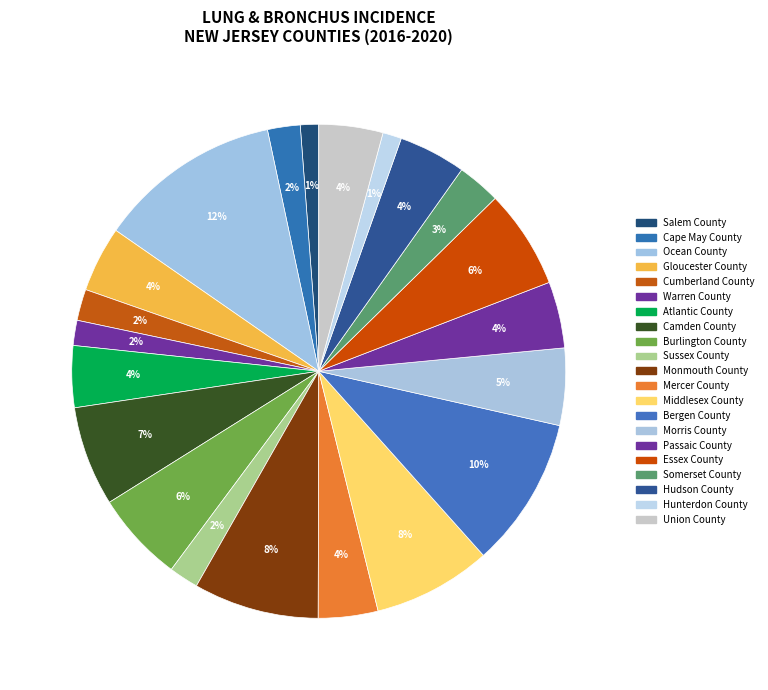

Count the number of slices in the pie.

21